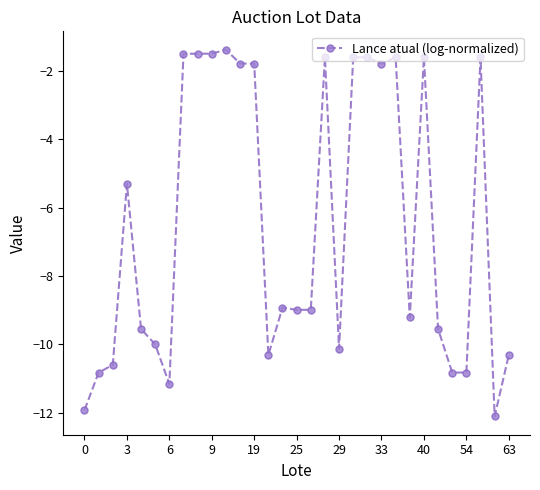

True or false: the data has more than 2 interior local peaks.

True